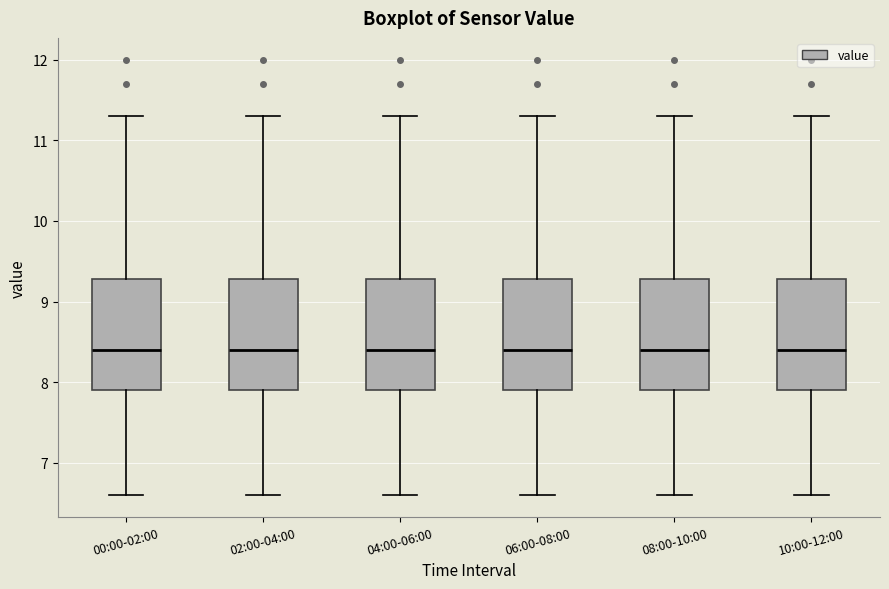

Reading left to right, transcribe this box plot: for each box, give where its median line is, the range the box spans, and where its two whiskers end, as read against the y-axis. The values are not printed on the chart, so give them approximately, as read against the axis.

00:00-02:00: median 8.4, box 7.9 to 9.3, whiskers 6.6 to 11.3
02:00-04:00: median 8.4, box 7.9 to 9.3, whiskers 6.6 to 11.3
04:00-06:00: median 8.4, box 7.9 to 9.3, whiskers 6.6 to 11.3
06:00-08:00: median 8.4, box 7.9 to 9.3, whiskers 6.6 to 11.3
08:00-10:00: median 8.4, box 7.9 to 9.3, whiskers 6.6 to 11.3
10:00-12:00: median 8.4, box 7.9 to 9.3, whiskers 6.6 to 11.3